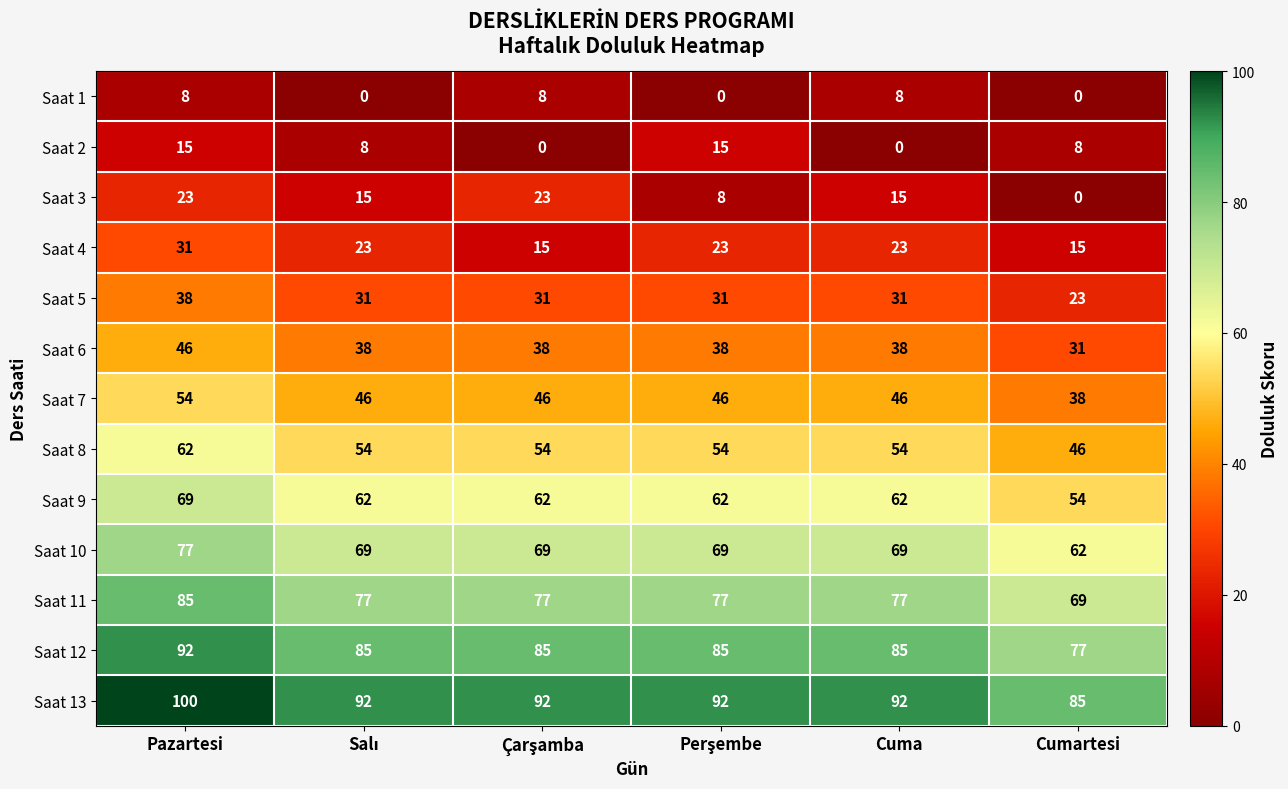

How many Saat 2 values are between 0 and 15?

6